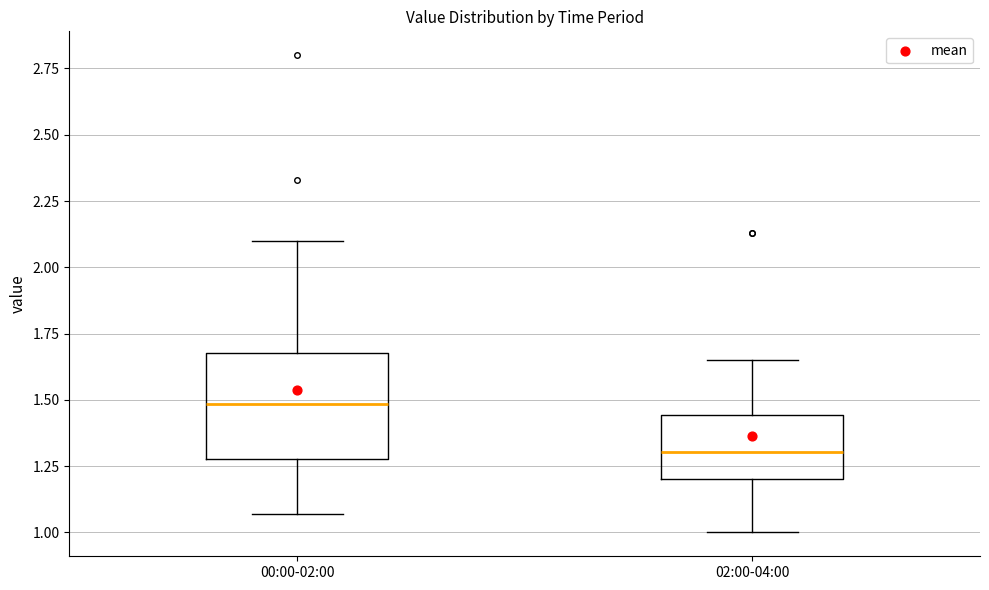

Which box has the highest median line?

00:00-02:00